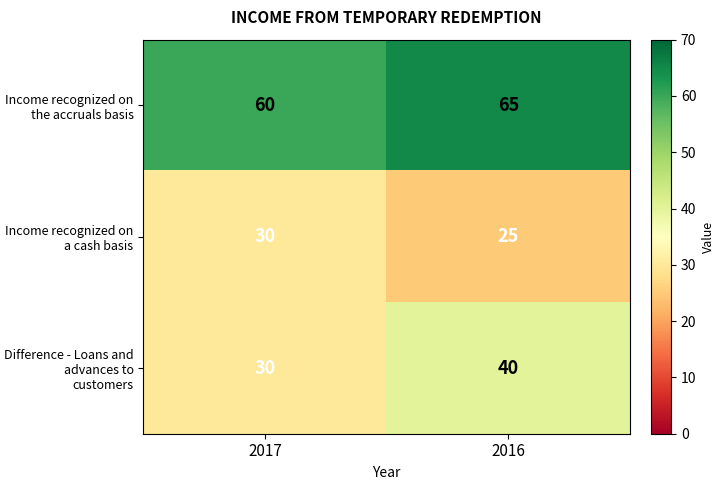

How many distinct data groups are displayed?

3